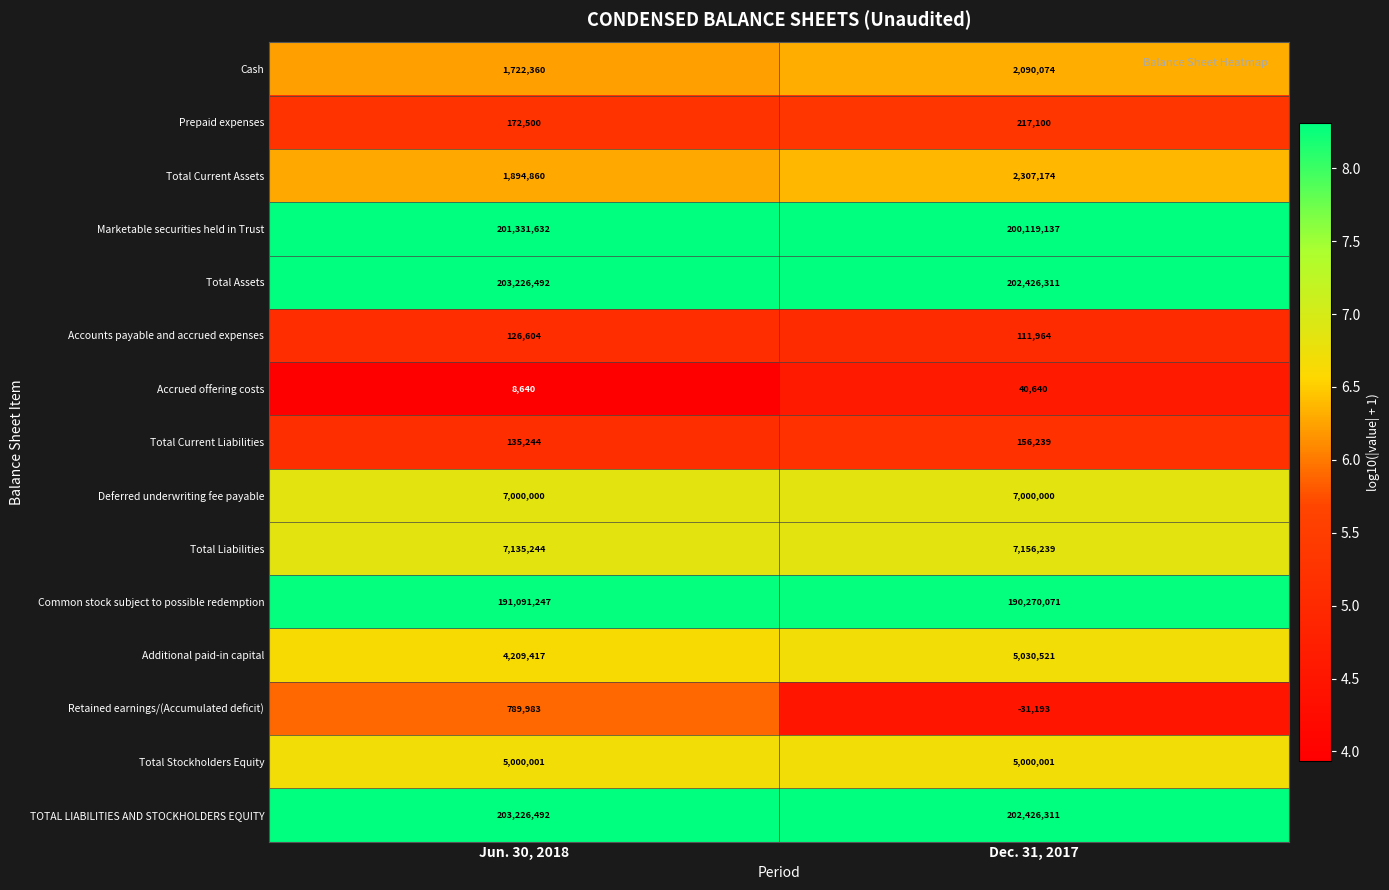

List the labels in order of Accrued offering costs value, largest first.

Dec. 31, 2017, Jun. 30, 2018